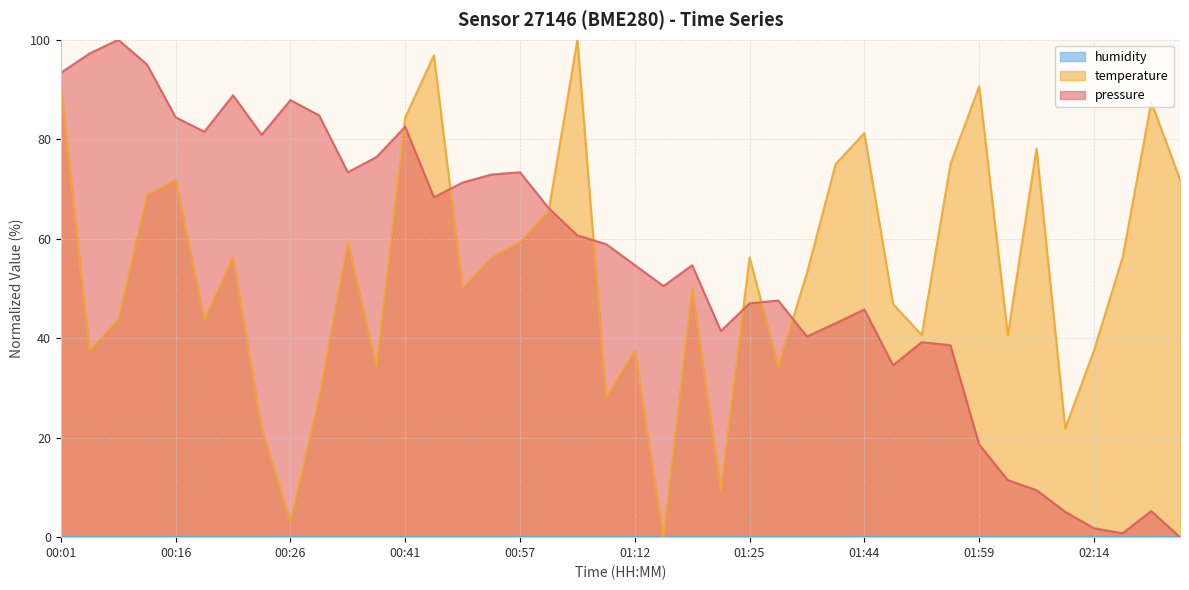

How many times do temperature and pressure cross each other?

7